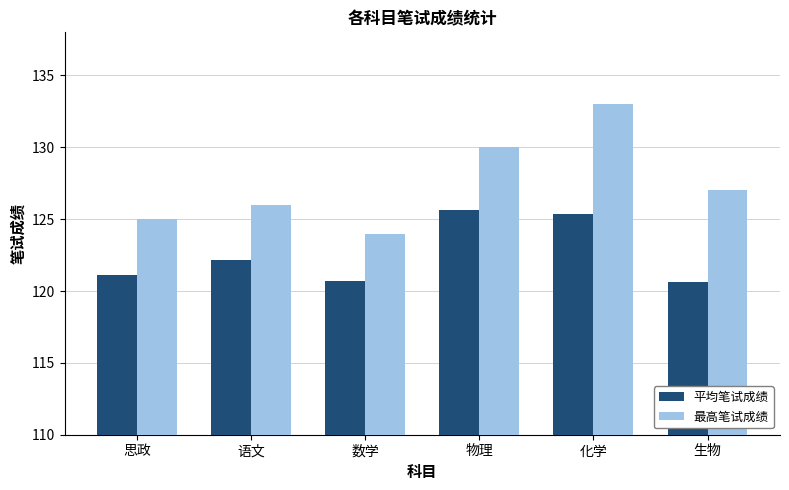

Rank the series by their maximum value, from highest to lowest.

最高笔试成绩, 平均笔试成绩